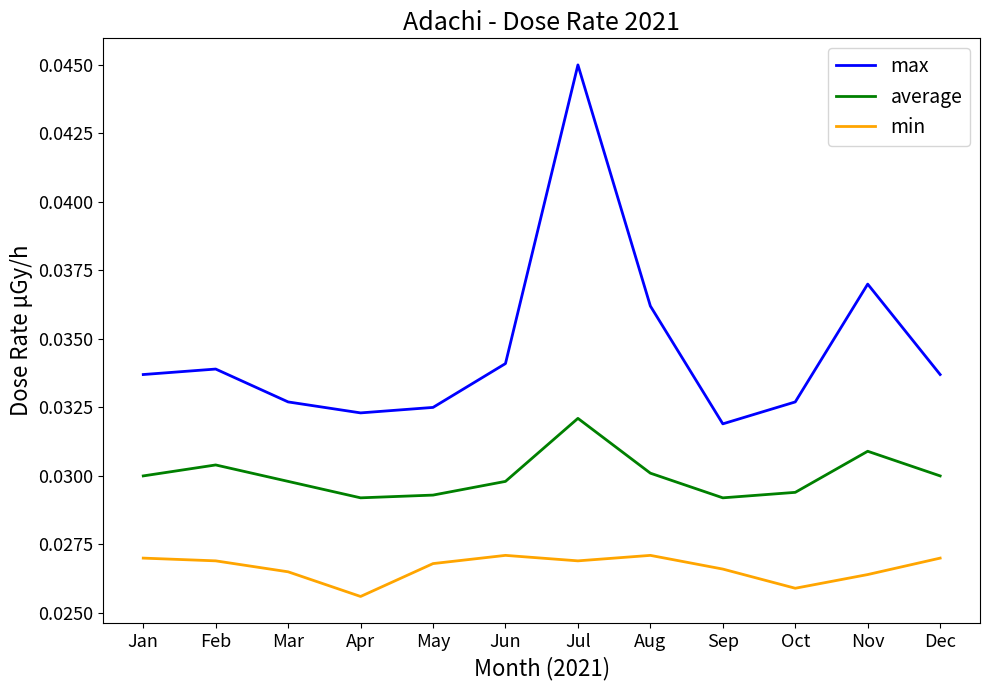

What is the sum of all max values?

0.4